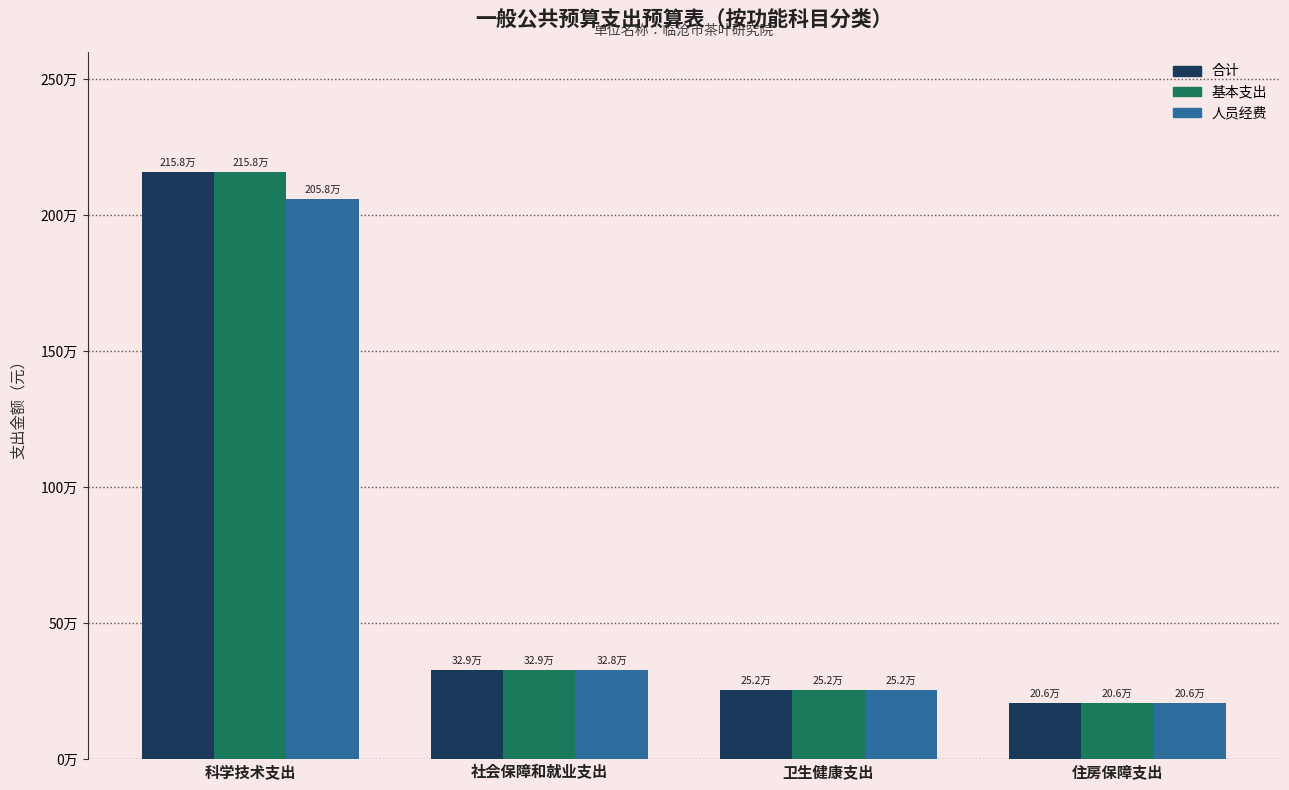

What is the sum of all 合计 values?

2946210.7